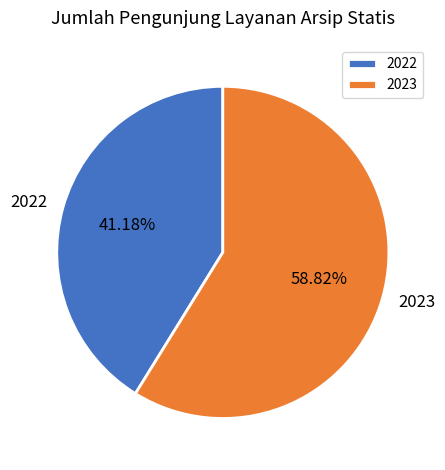

What percentage do 2022 and 2023 together represent?

100.0%